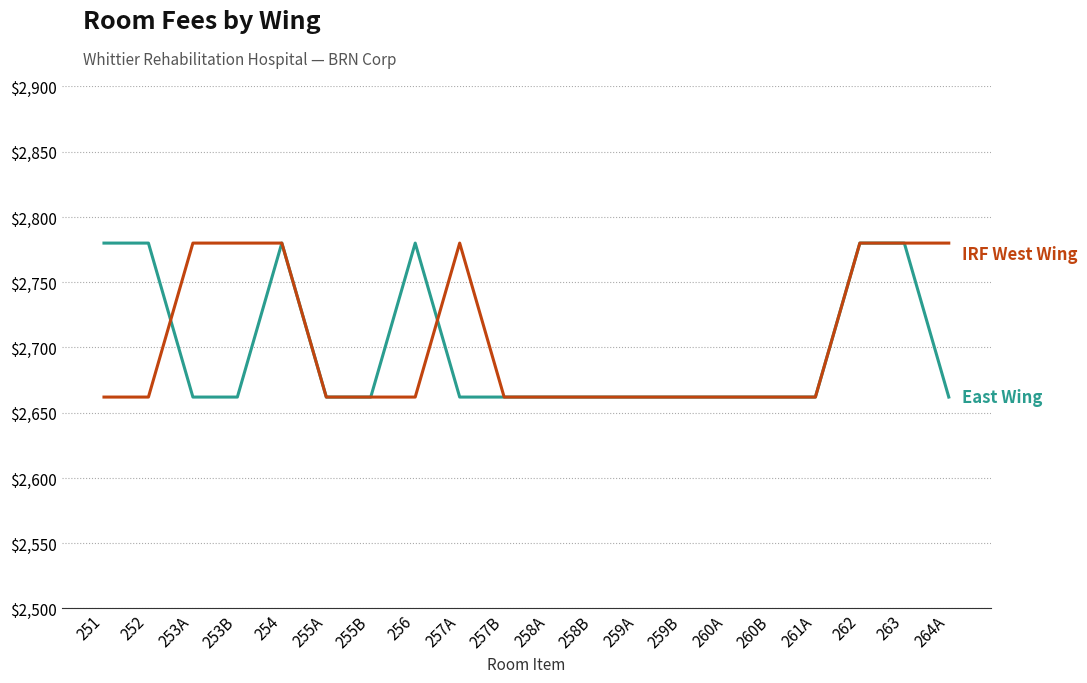

What is the total value across all series at 252?

5442